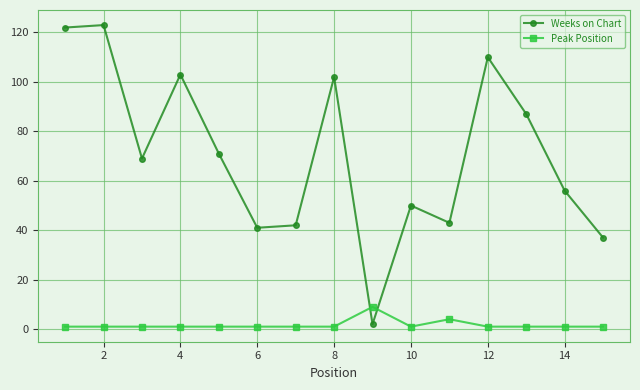

How many Peak Position values are between 1 and 2?

13